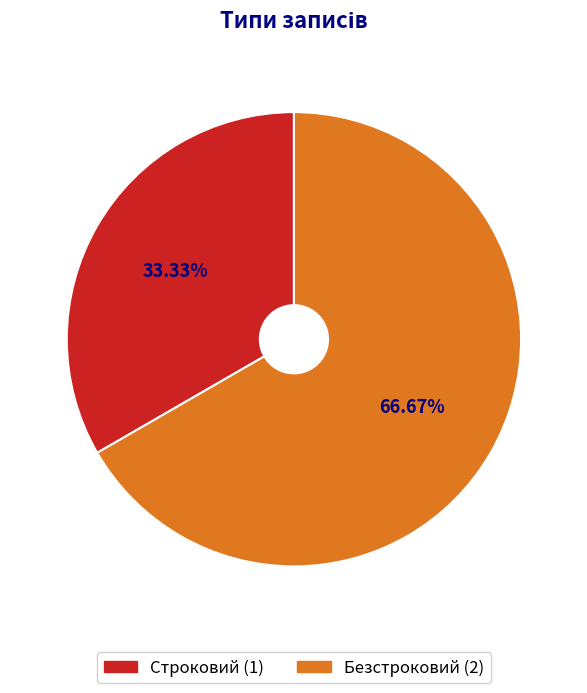

Is it true that Безстроковий is 67% of the pie?

True